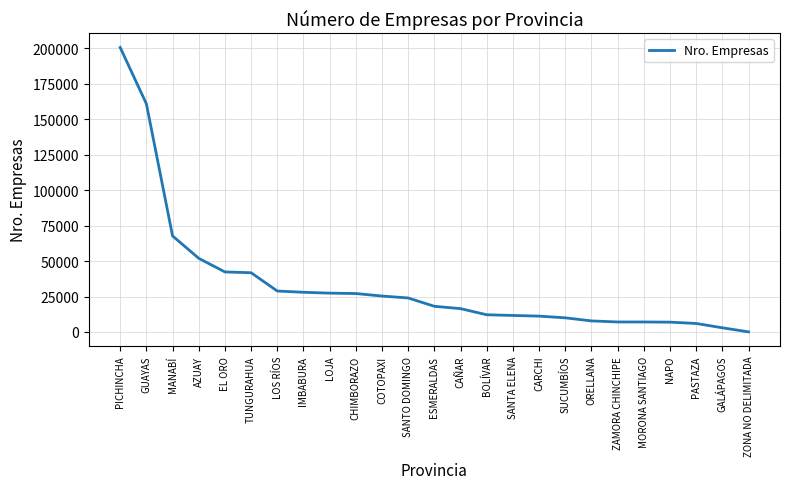

Is it true that the value at EL ORO is 42357?

True